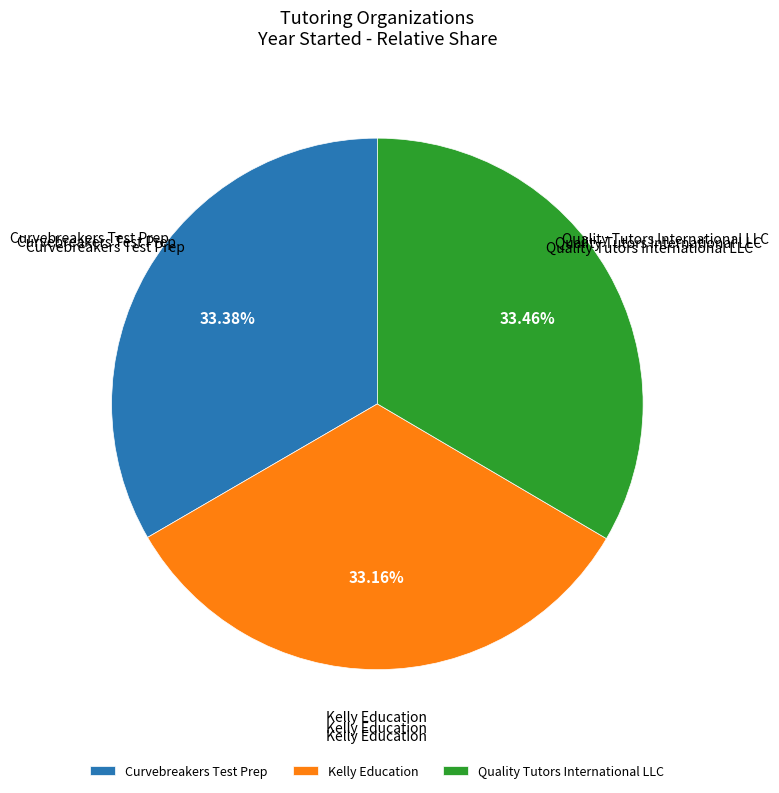

The Kelly Education slice represents 33% of the pie. True or false?

True